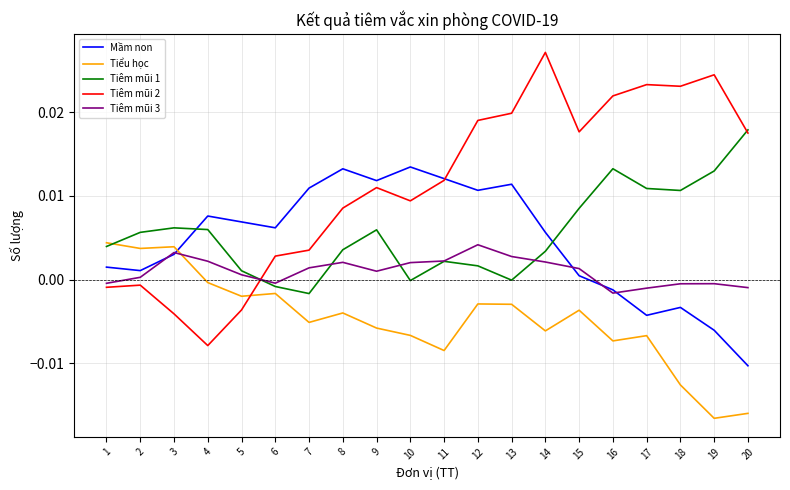

At 7, list the series in order from smallest to largest.

Tiểu học, Tiêm mũi 1, Tiêm mũi 3, Tiêm mũi 2, Mầm non